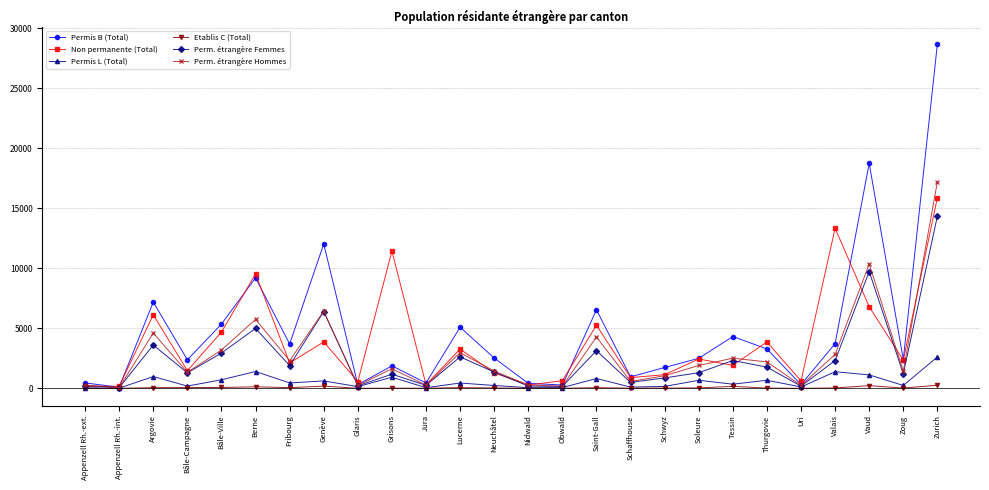

What is the value of the Permis B (Total) point at the 11th from the left?

446